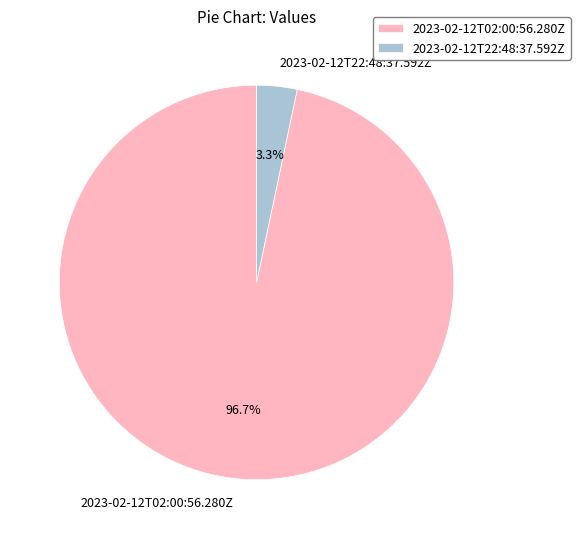

Do 2023-02-12T22:48:37.592Z and 2023-02-12T02:00:56.280Z together represent more than half of the pie?

Yes